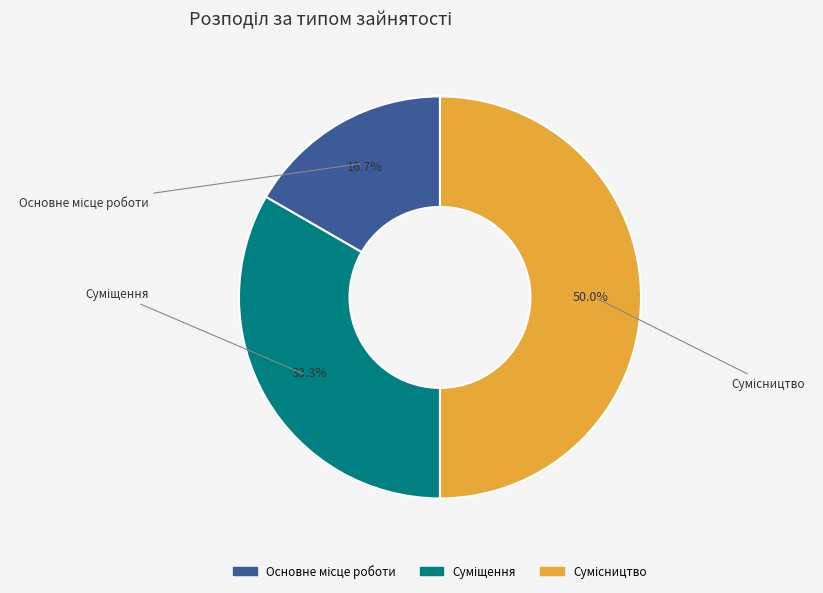

How many segments does this pie chart have?

3